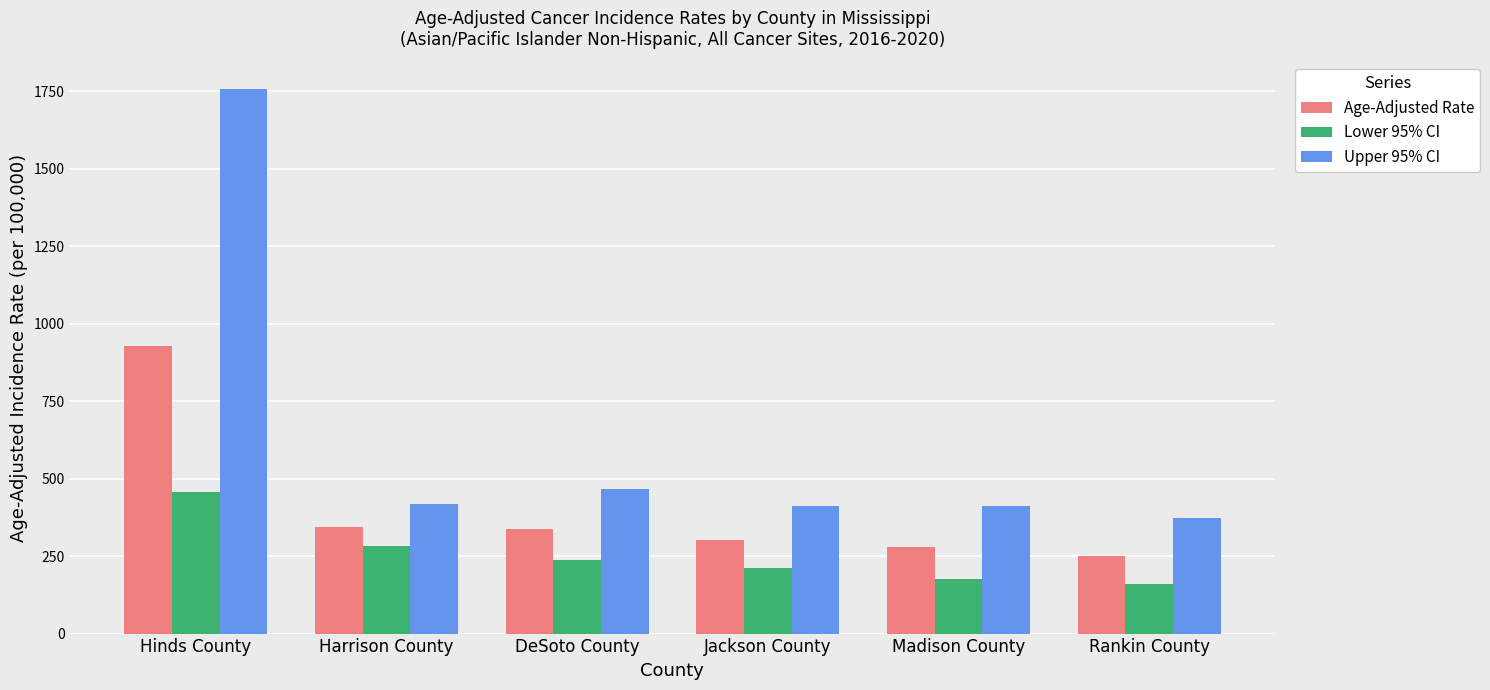

What is the label of the 3rd bar from the right?

Jackson County